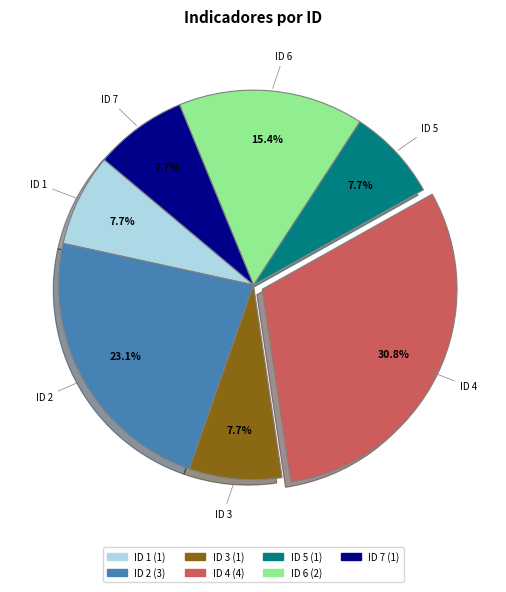

True or false: ID 7 accounts for 8% of the total.

True